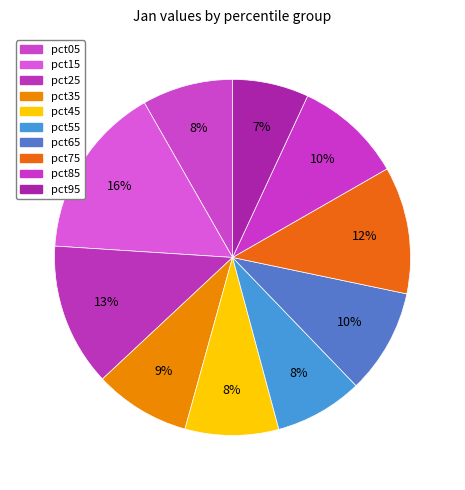

To the nearest percent, what is the average slice percentage?

10%